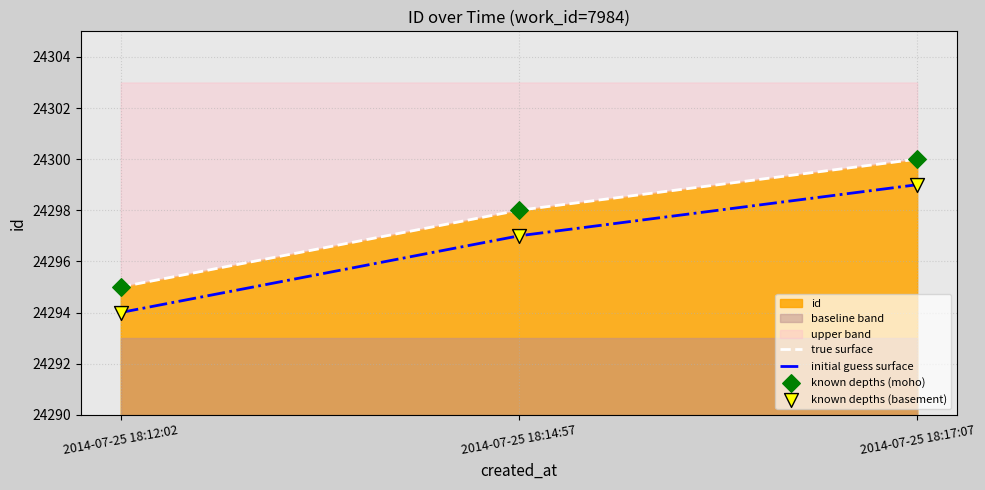

Is the value of true surface at 2014-07-25 18:17:07 greater than the value of initial guess surface at 2014-07-25 18:12:02?

Yes